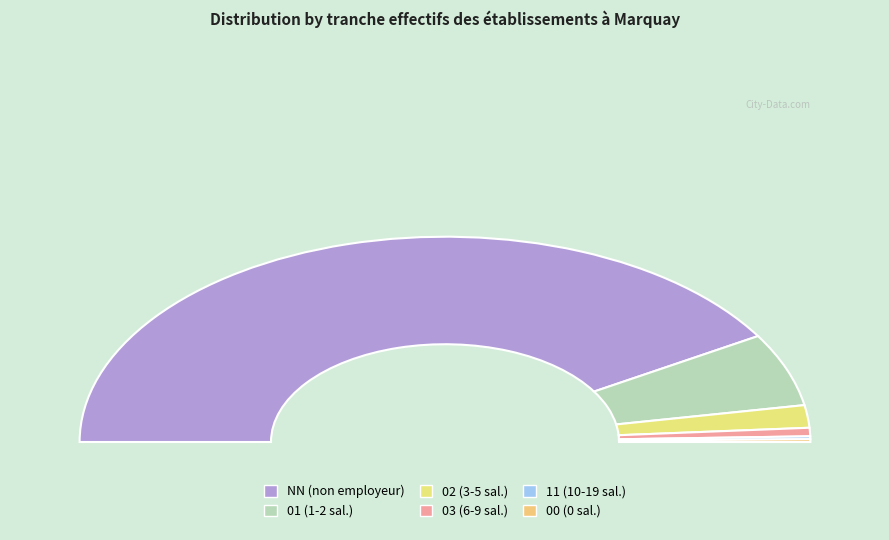

The 11 slice represents 9% of the pie. True or false?

False